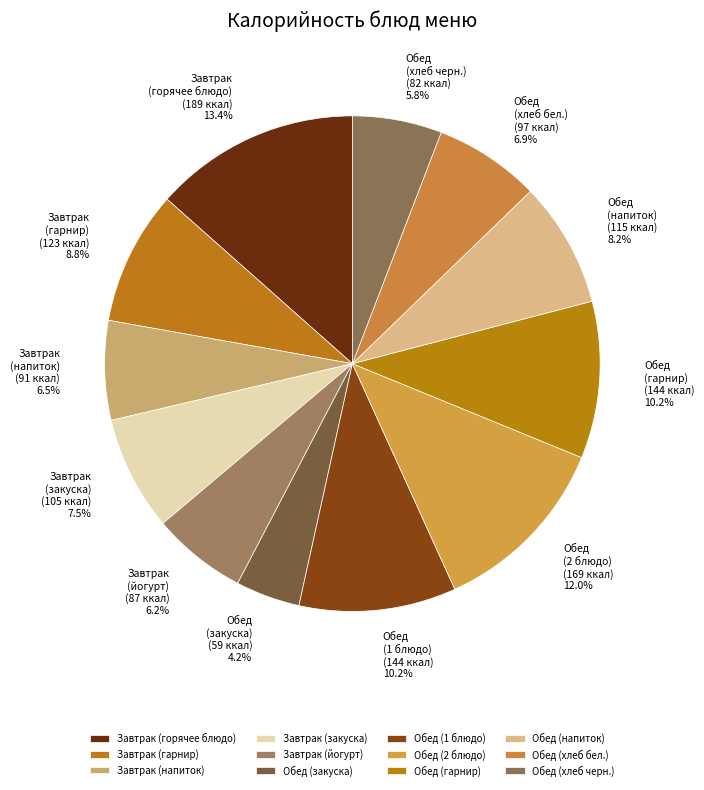

To the nearest percent, what is the difference between the largest and smallest slice percentages?

9%